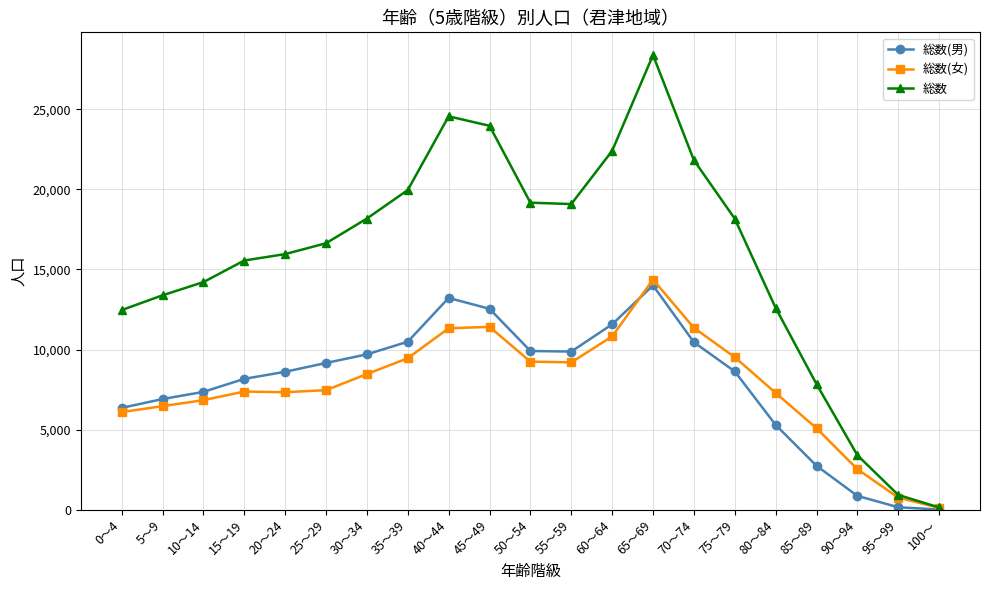

What is the average value of the 総数 series?

15659